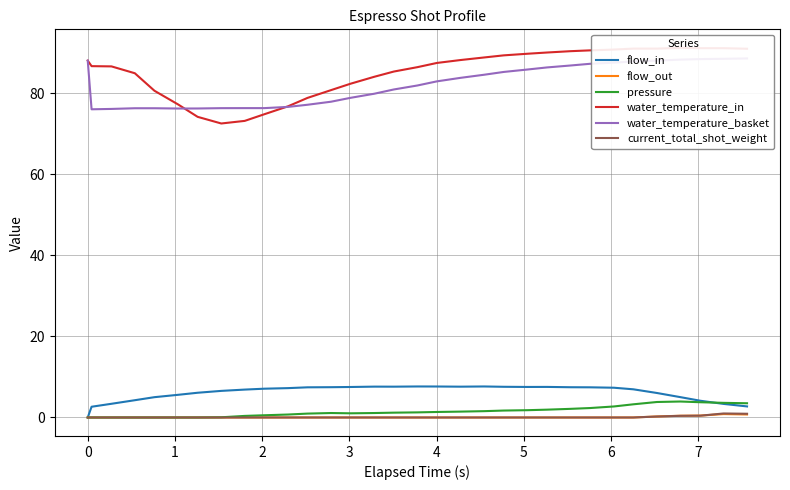

What is the highest value of the pressure series?

3.9